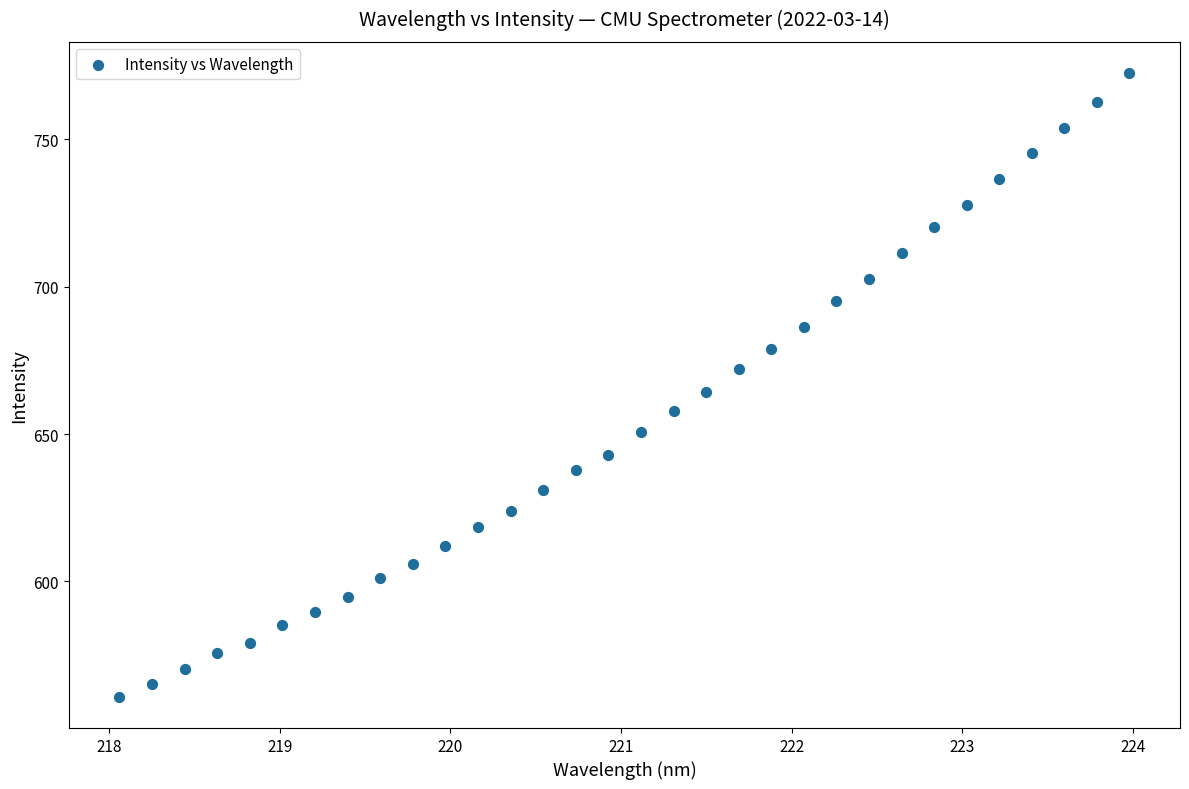

What is the range of Y values (max minus min)?

211.6